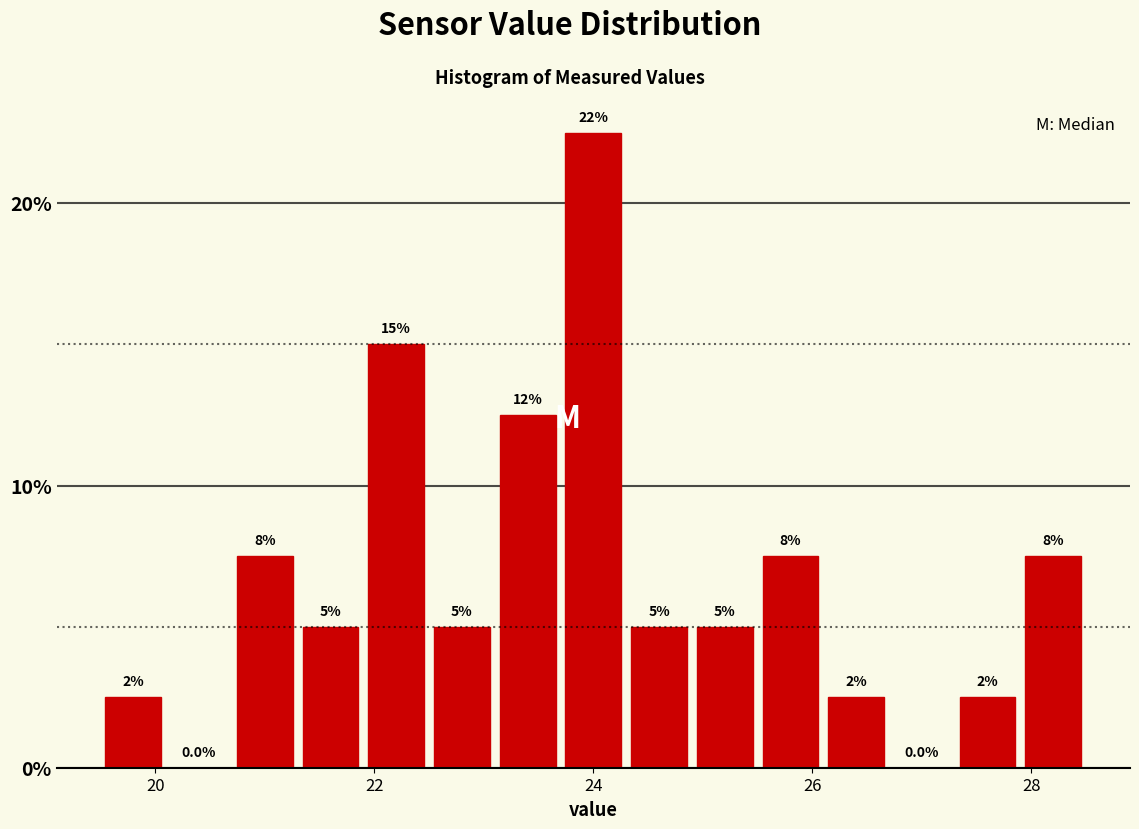

Read against the x-axis, roughly where is the centre of the tallest bar?

24.0